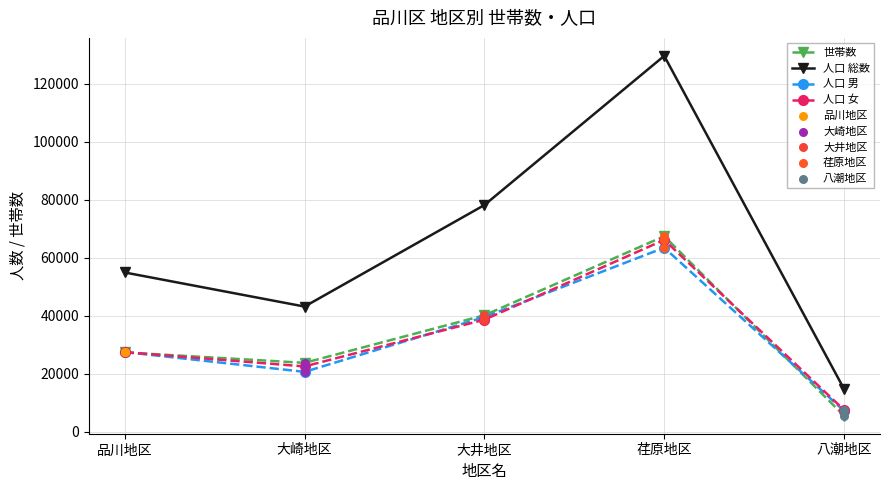

What is the total value across all series at 大崎地区?

110039